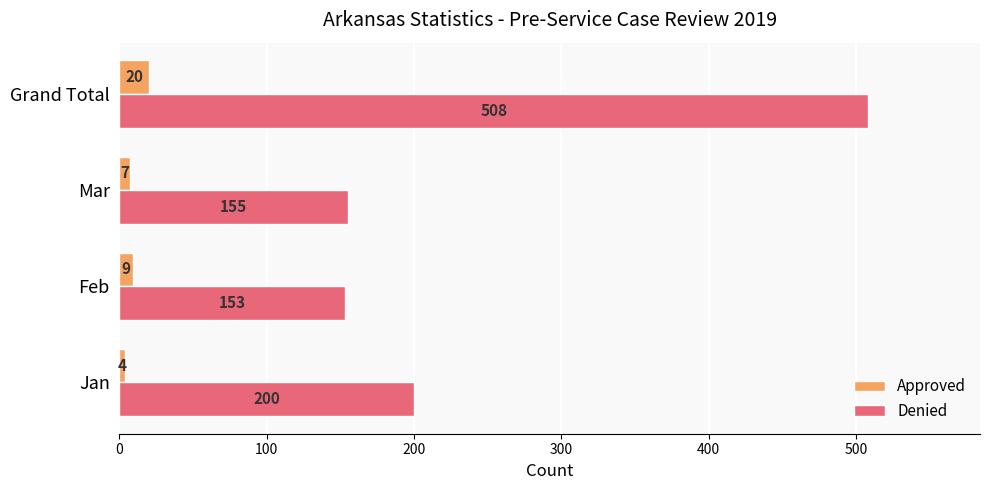

The value of Denied at Grand Total is 817. True or false?

False